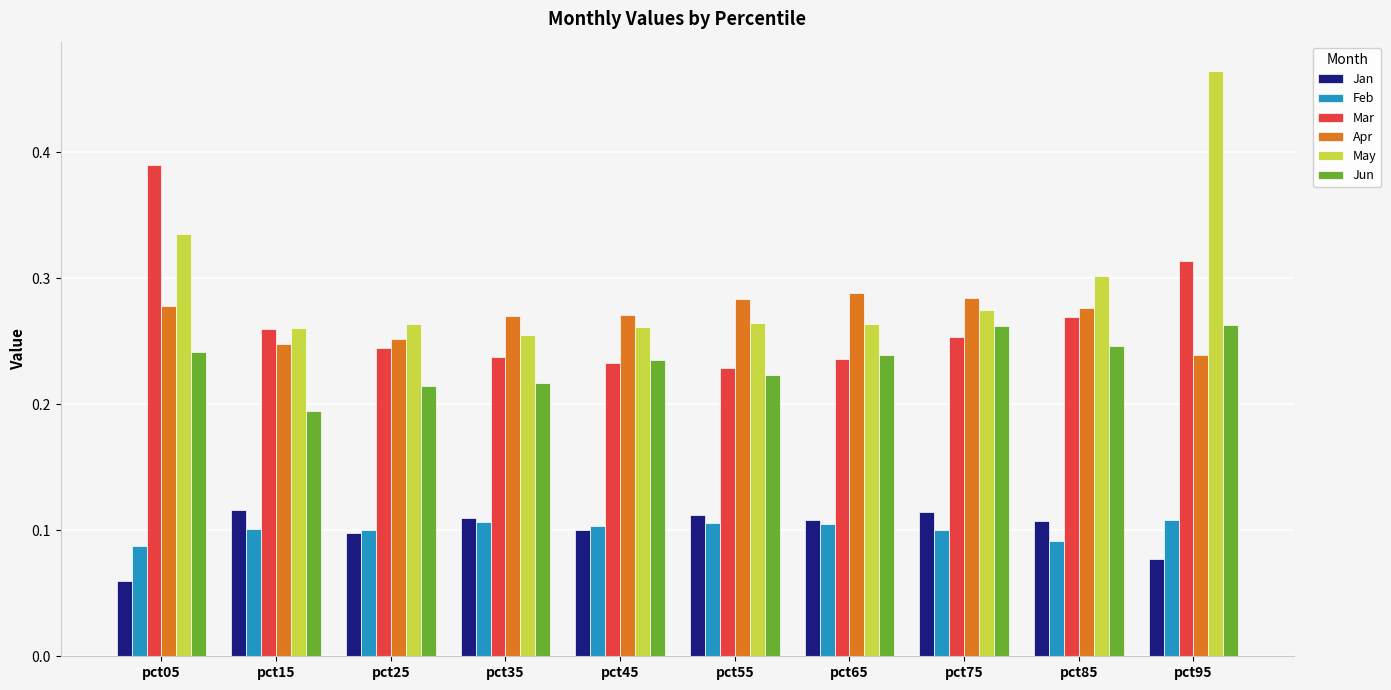

Count the Jun values in the range 0 to 1.

10